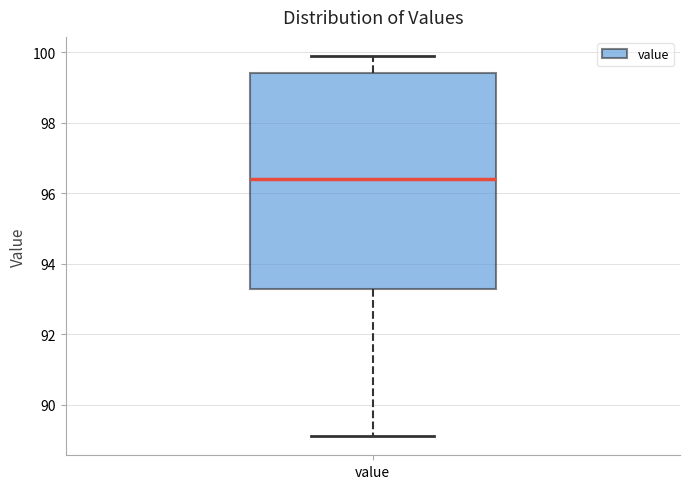

Where is the upper edge of the box for value on the y-axis? The values are not printed on the chart, so give them approximately, as read against the axis.

99.4